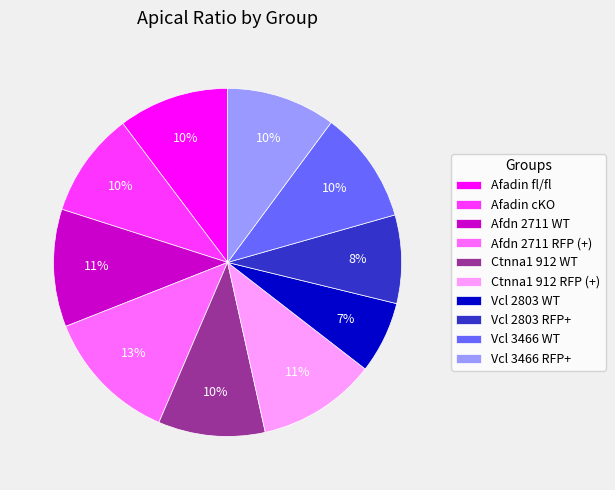

Does Vcl 3466 WT represent more than half of the total?

No